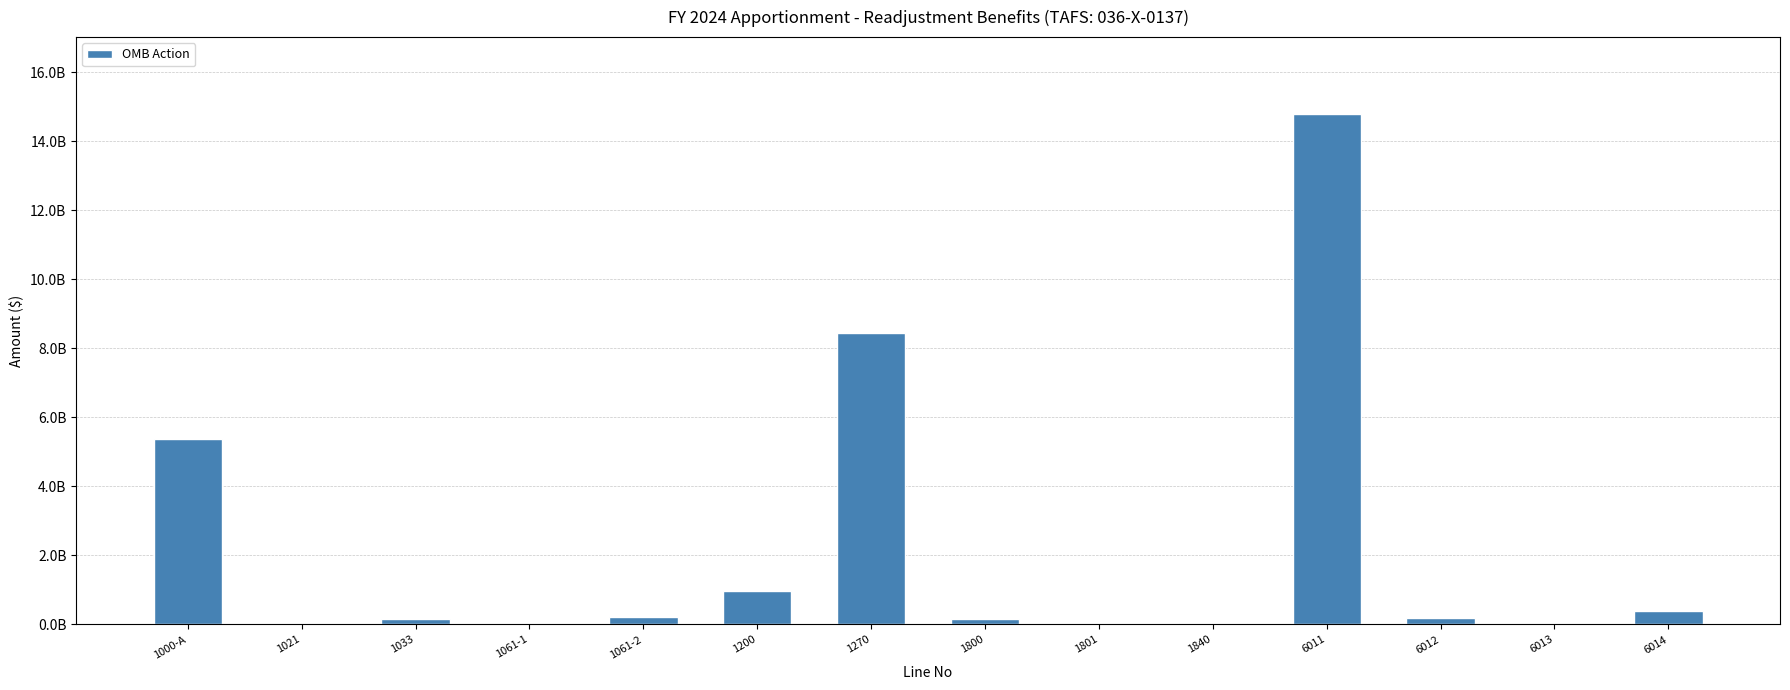

List the labels in order of value, largest first.

6011, 1270, 1000-A, 1200, 6014, 1061-2, 6012, 1033, 1800, 1840, 6013, 1061-1, 1021, 1801